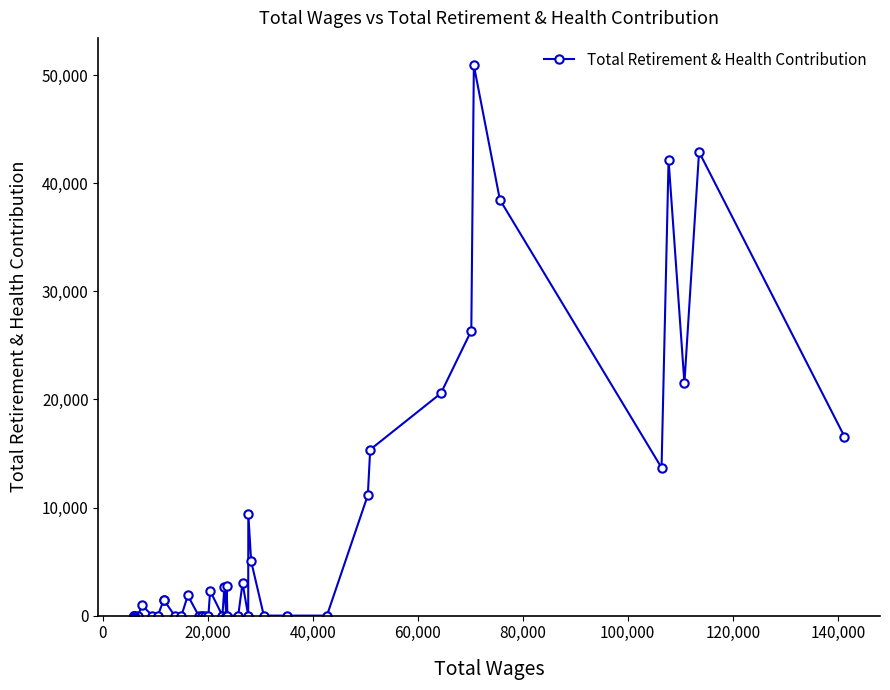

Does the chart have visible grid lines?

No